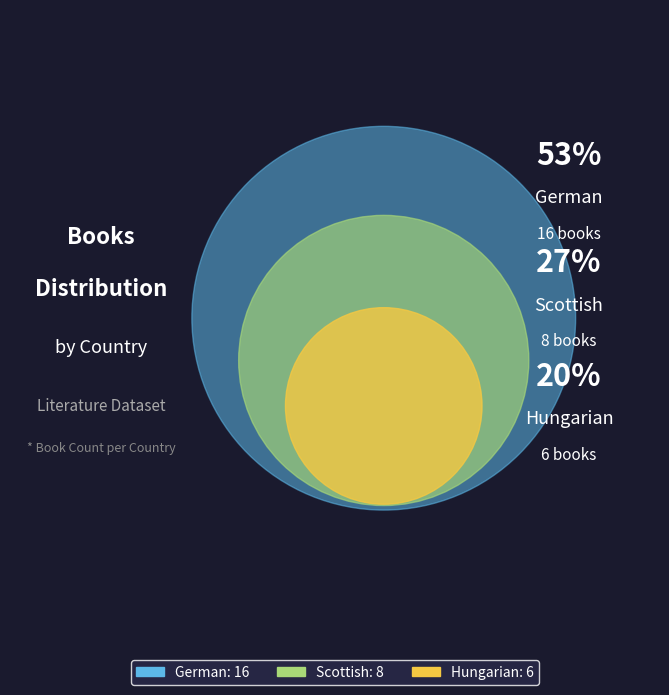

What is the smallest slice in the pie chart?

Hungarian